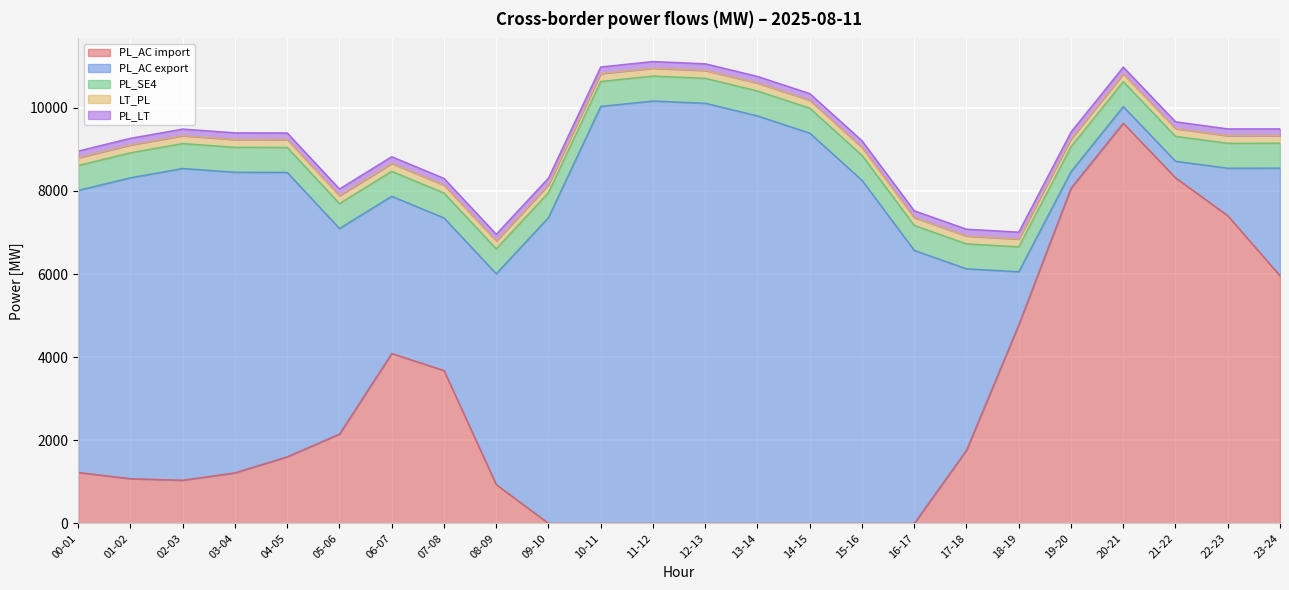

Which series ends up on top after the final intersection of PL_SE4 and PL_AC import?

PL_AC import